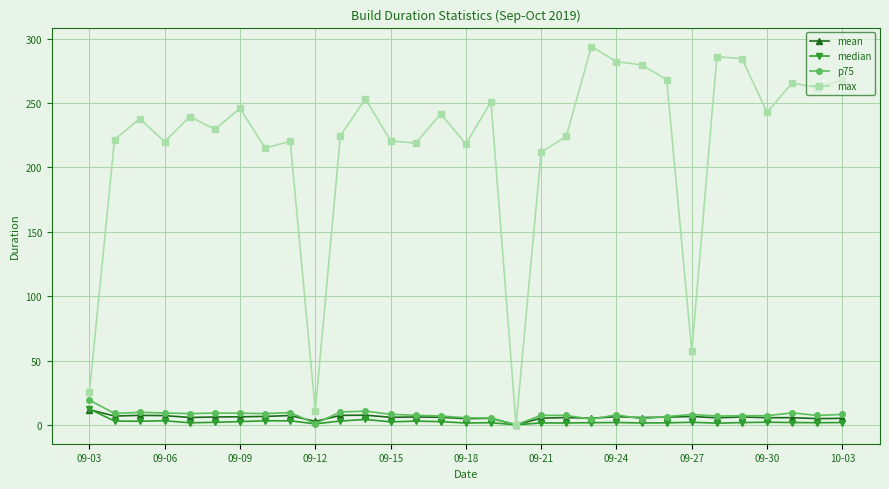

What is the highest value of the mean series?

12.0